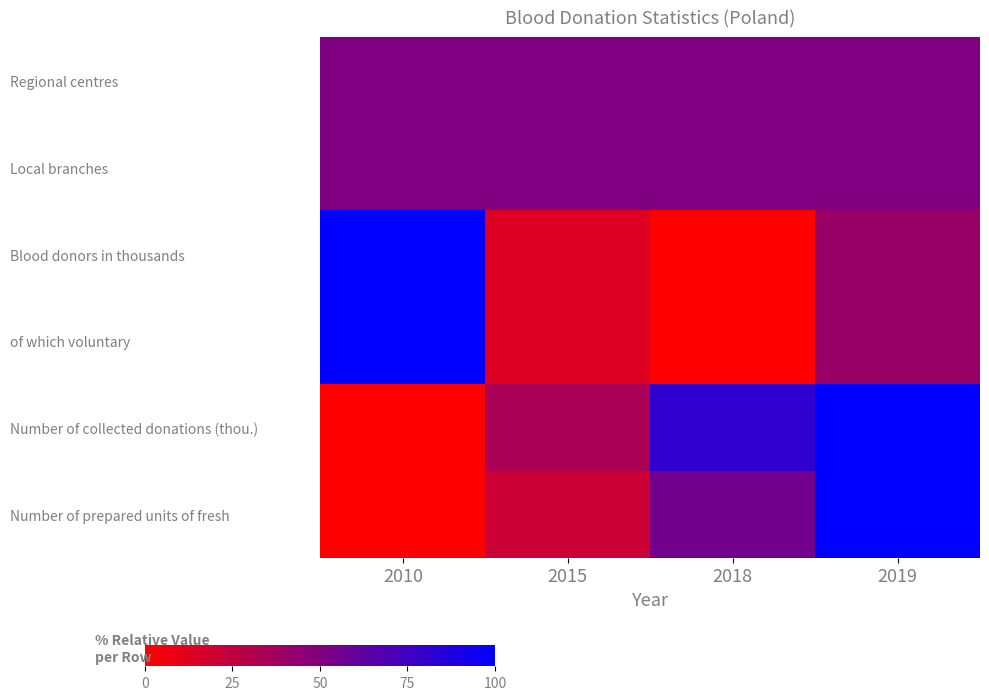

Reading left to right, list all the values displayed in this chart.

Regional centres: 2010=50.0	2015=50.0	2018=50.0	2019=50.0
Local branches: 2010=50.0	2015=50.0	2018=50.0	2019=50.0
Blood donors in thousands: 2010=100.0	2015=13.3	2018=0.0	2019=40.0
of which voluntary: 2010=100.0	2015=13.3	2018=0.0	2019=40.0
Number of collected donations (thou.): 2010=0.0	2015=33.3	2018=81.5	2019=100.0
Number of prepared units of fresh: 2010=0.0	2015=20.6	2018=55.1	2019=100.0